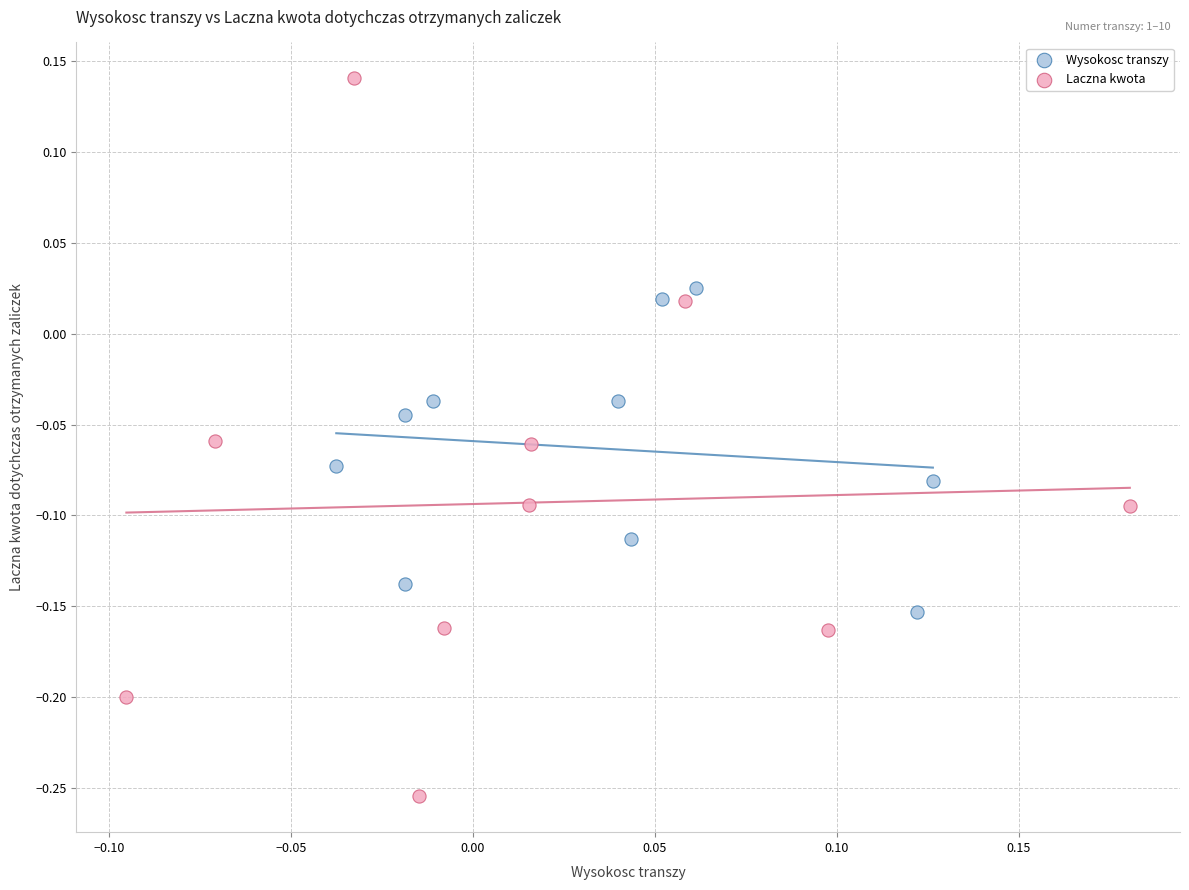

What are all the series names shown in the legend?

Wysokosc transzy, Laczna kwota